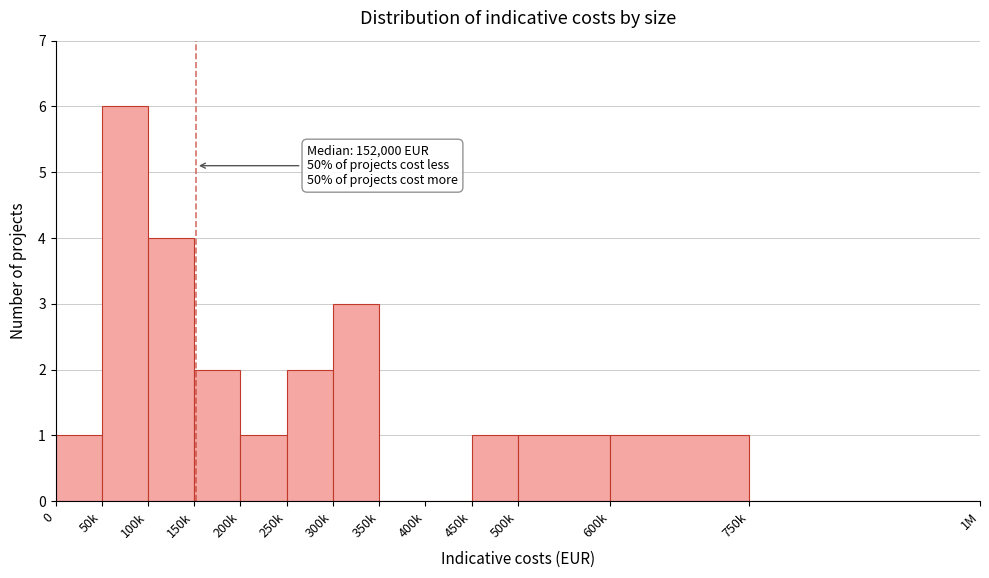

Reading left to right, what are all the values shown in this chart?

0=1	50k=6	100k=4	150k=2	200k=1	250k=2	300k=3	350k=0	400k=0	450k=1	500k=1	600k=1	750k=0